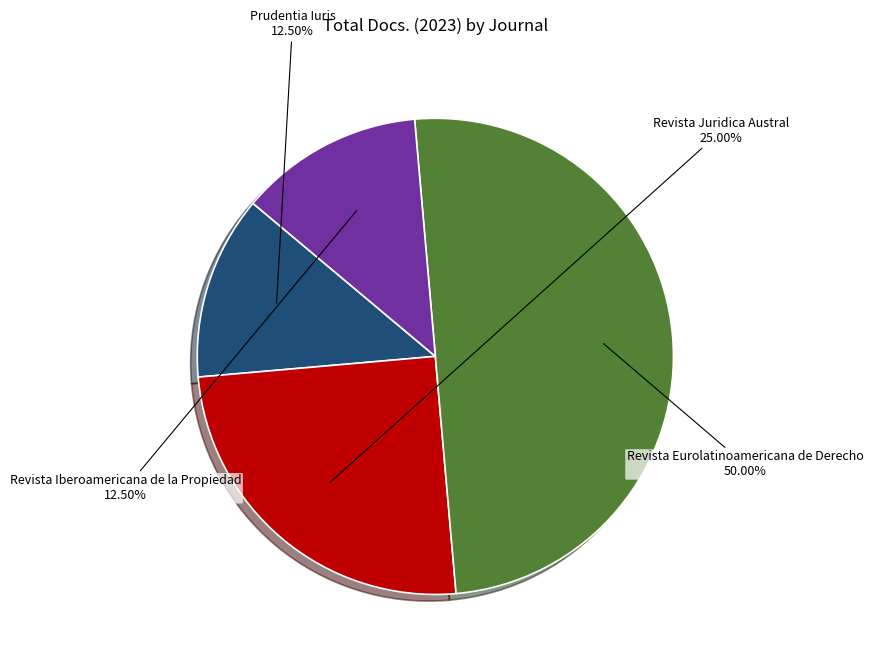

Is Prudentia Iuris the majority of the pie?

No